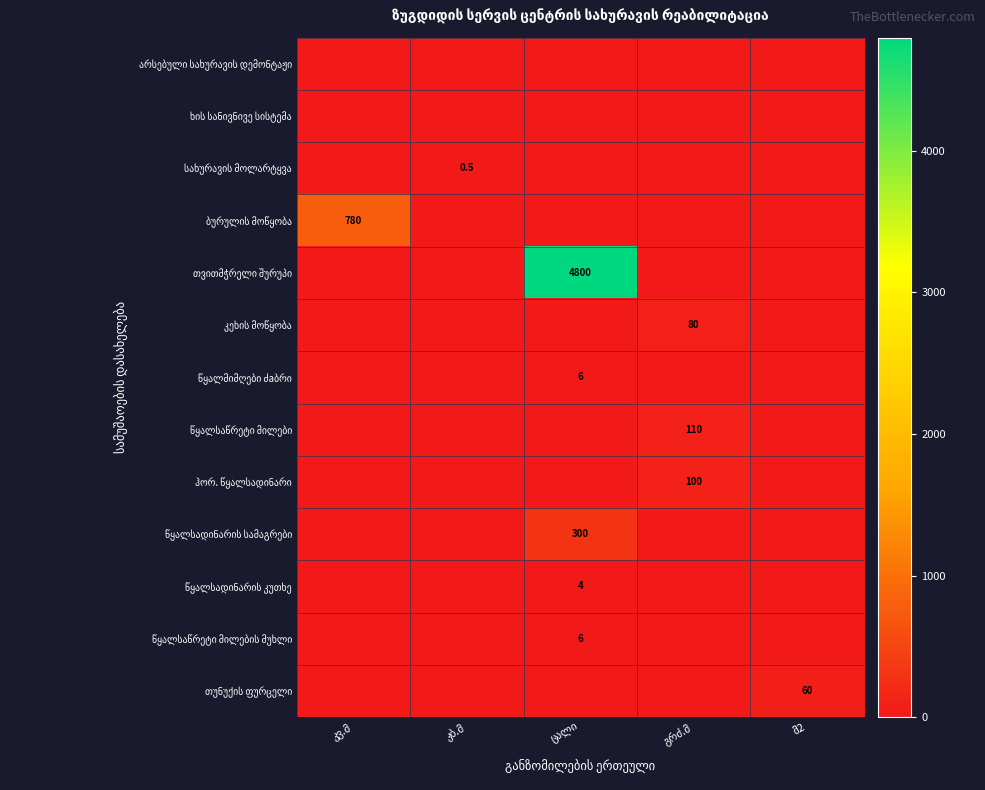

Is the value of თუნუქის ფურცელი at კვ.მ greater than the value of არსებული სახურავის დემონტაჟი at მ2?

No